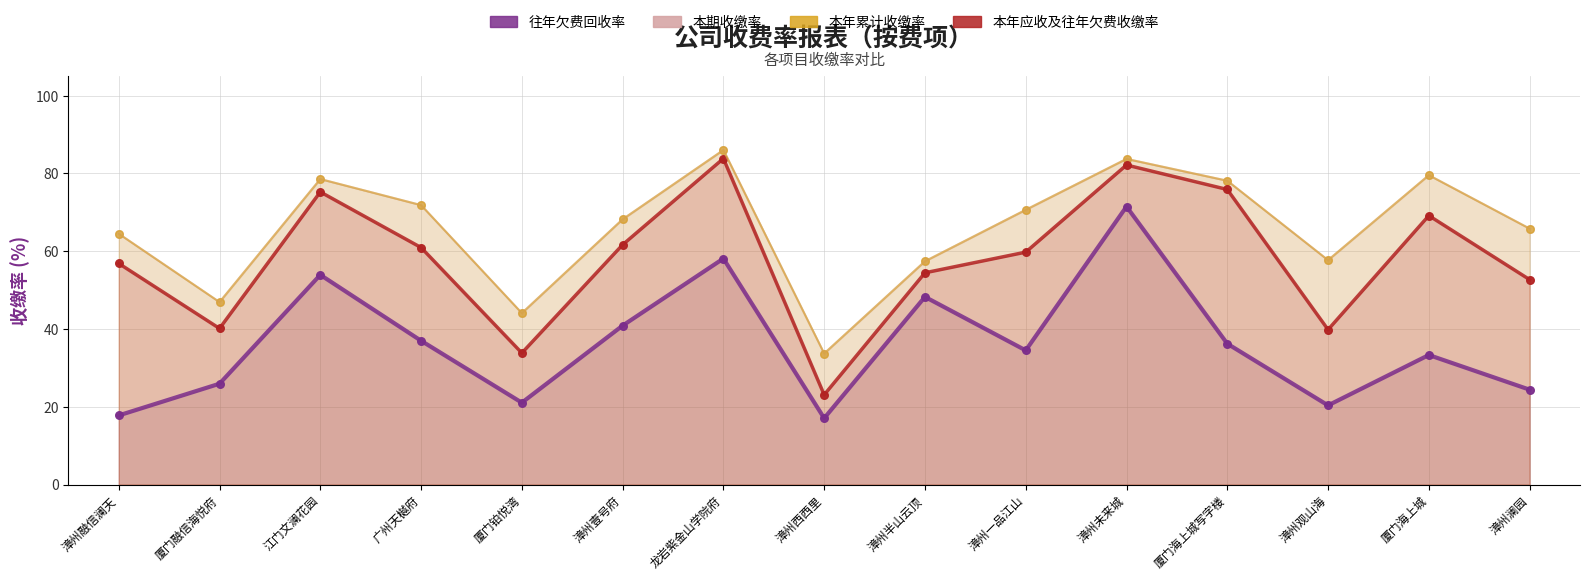

What are all the series names shown in the legend?

往年欠费回收率, 本期收缴率, 本年累计收缴率, 本年应收及往年欠费收缴率